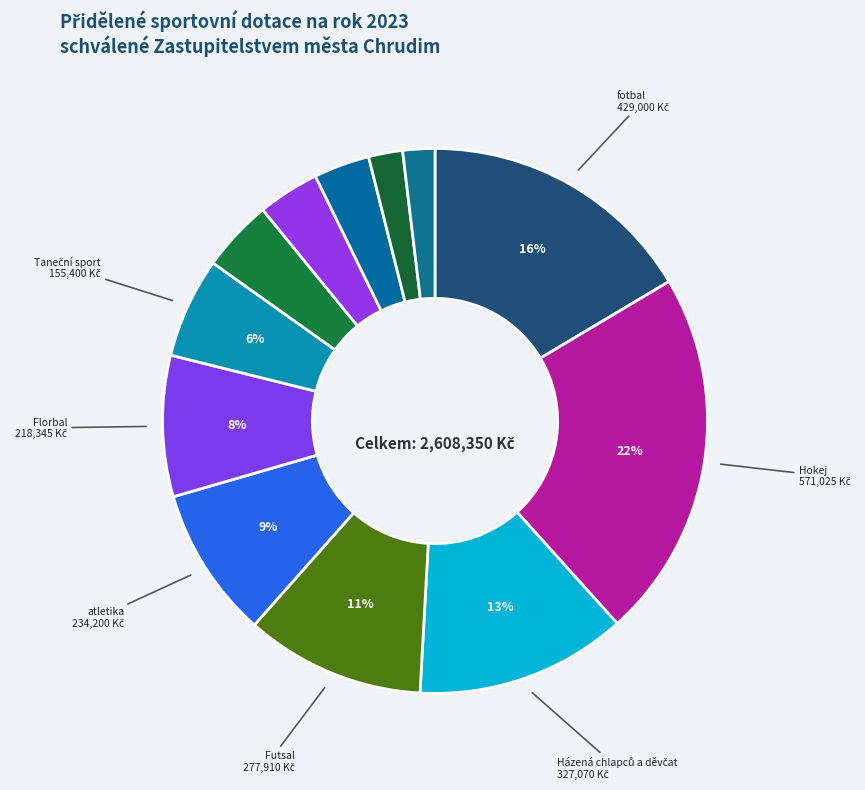

How many slices are in this pie chart?

12